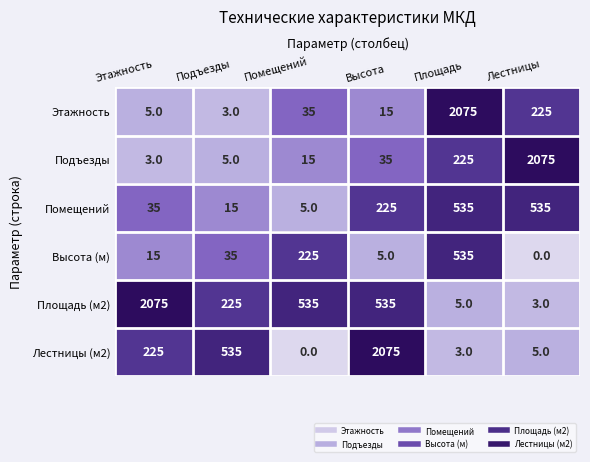

Where is Лестницы (м2) nearest to the value 1037?

Подъезды